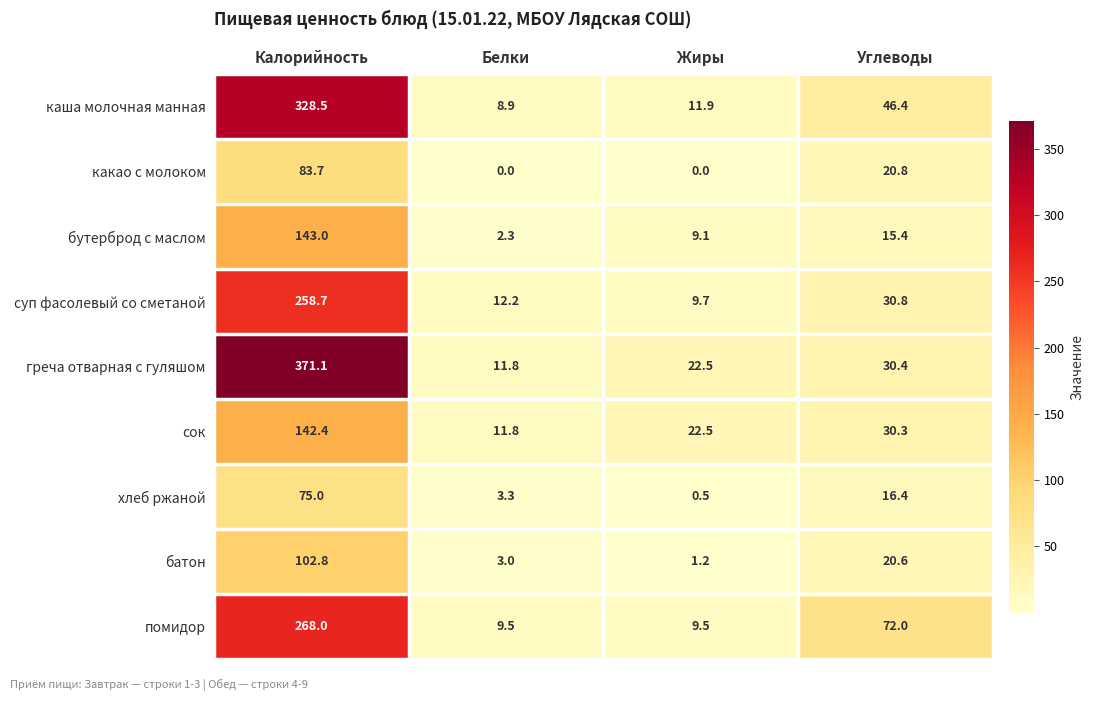

What is the difference between the maximum and second lowest values in the сок series?

119.9